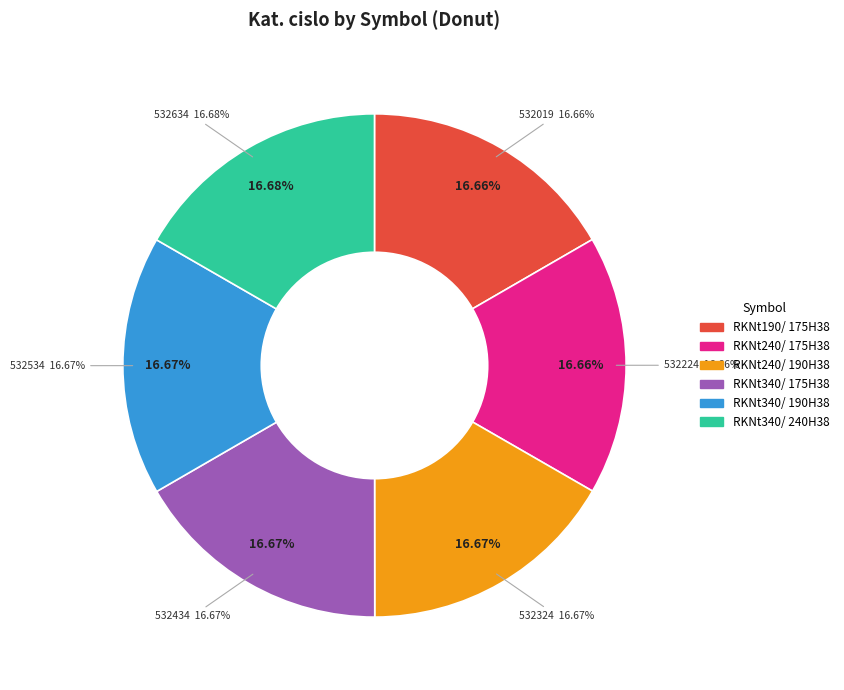

How many slices are in this pie chart?

6